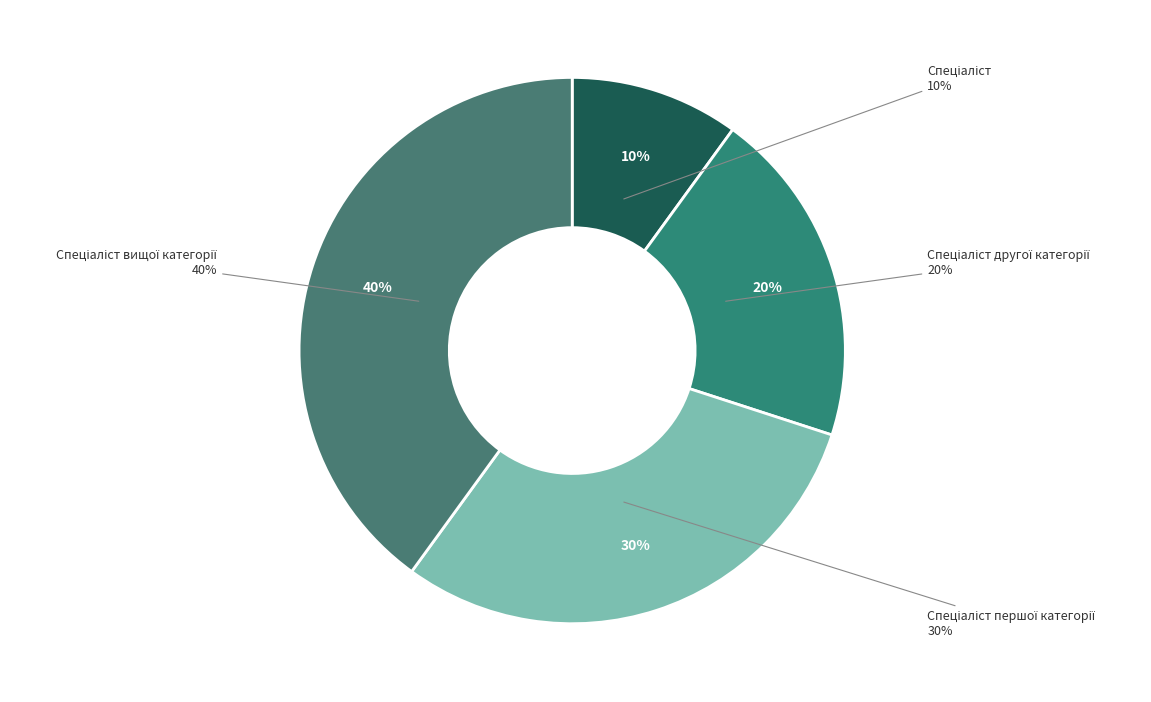

Does Спеціаліст першої категорії represent more than half of the total?

No